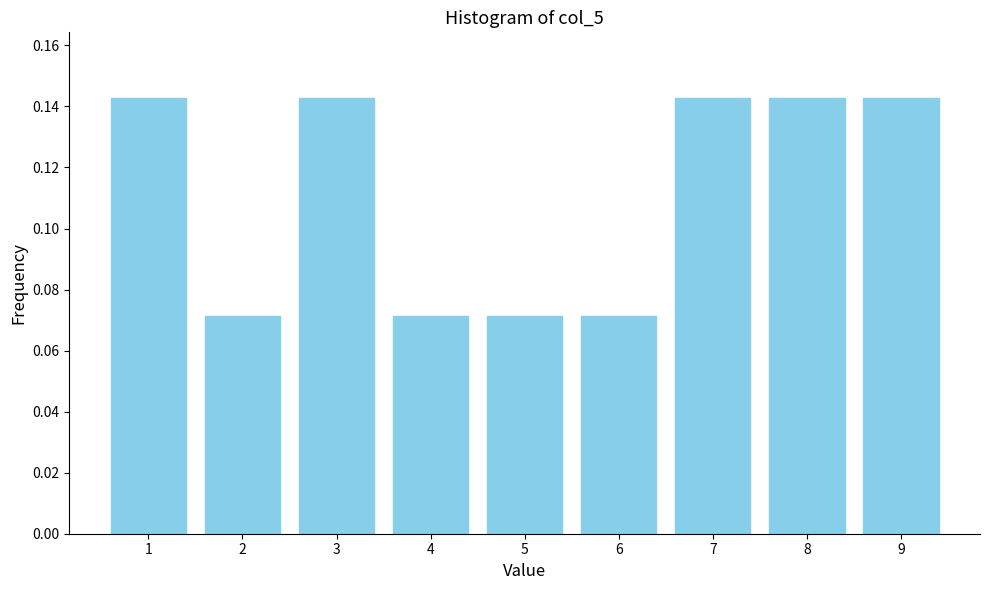

How many values are between 0 and 1?

9